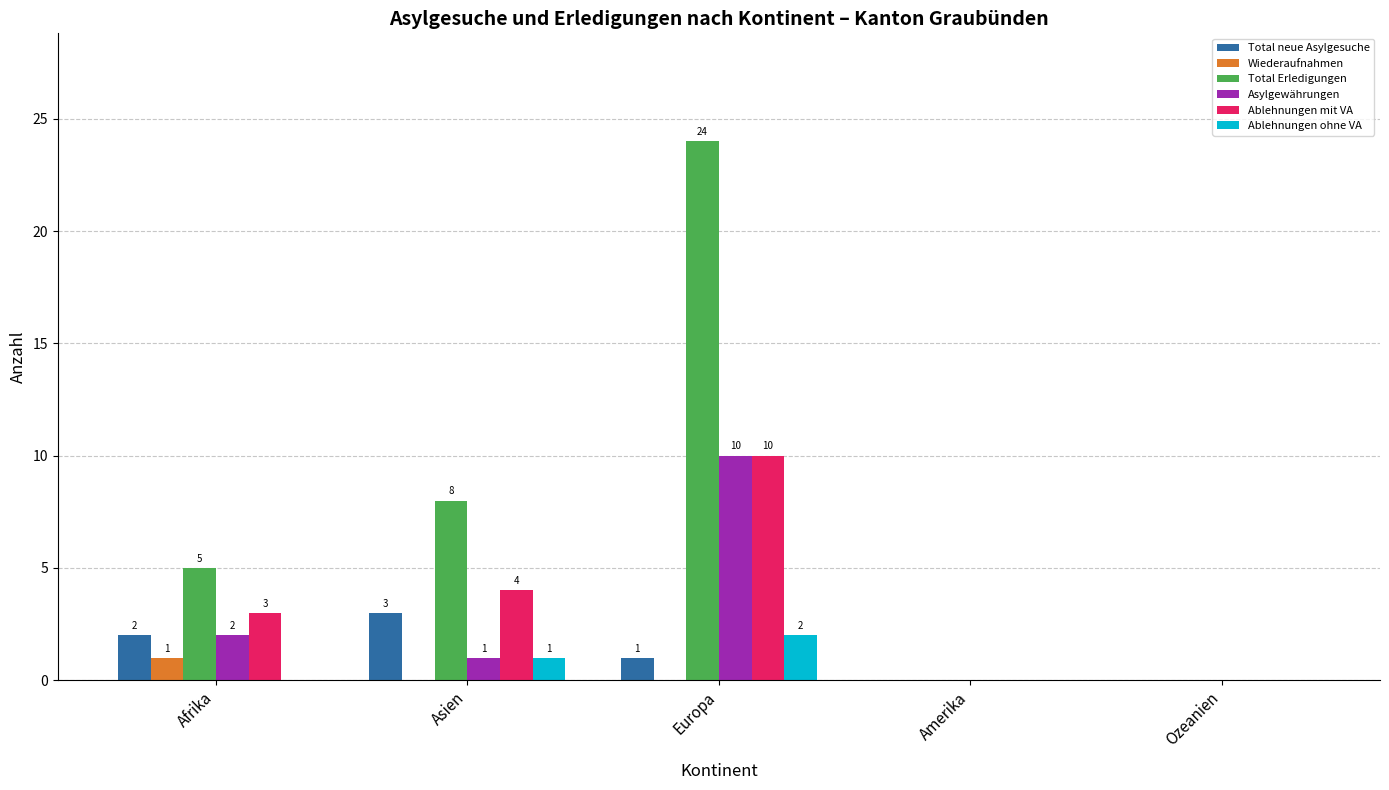

Is it true that Total neue Asylgesuche equals 2 at Afrika?

True